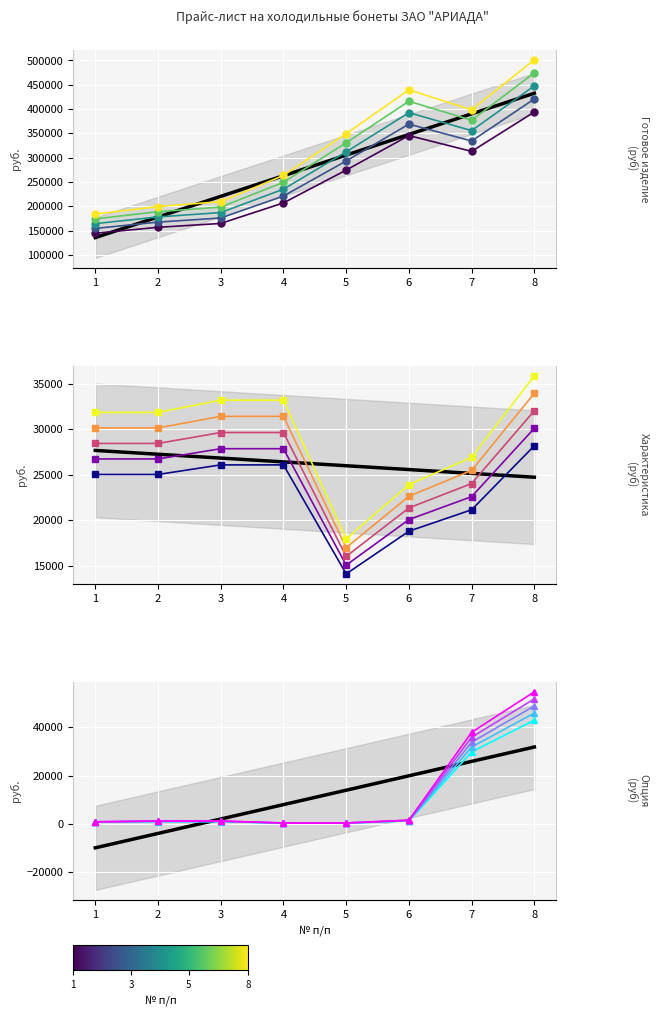

Is it true that Характеристика equals 11590.5 at 1?

False